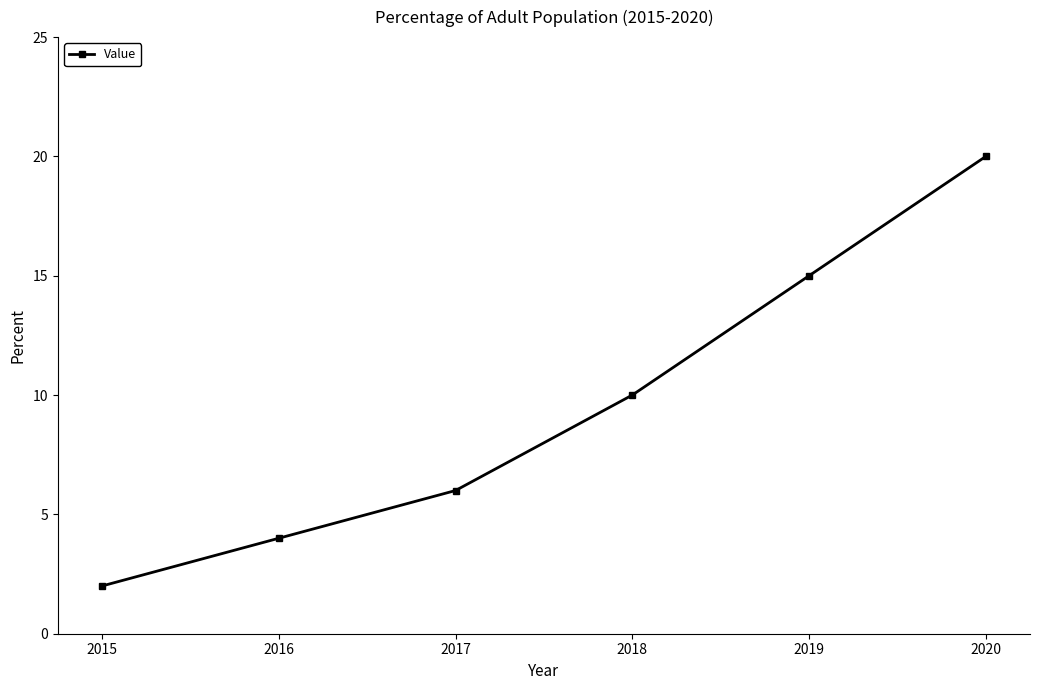

Approximately how many times larger is the value at 2016 compared to 2018?

0.4